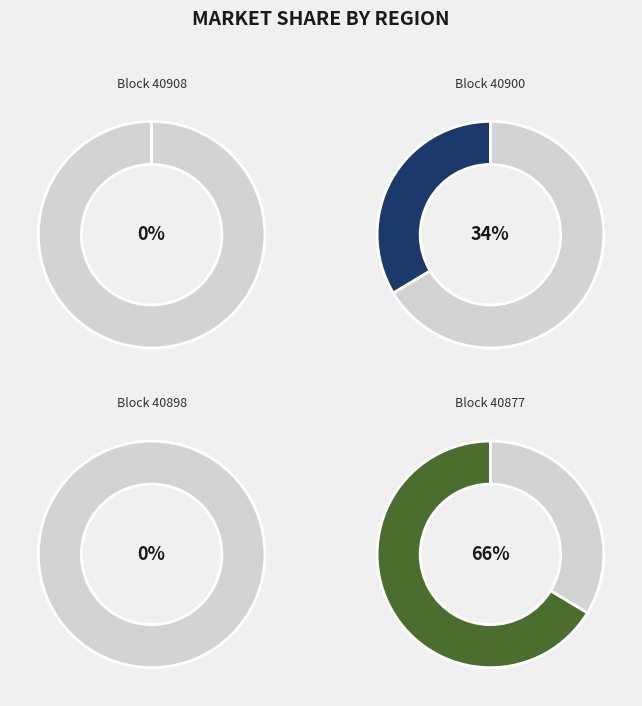

The 40898 slice represents 0% of the pie. True or false?

True